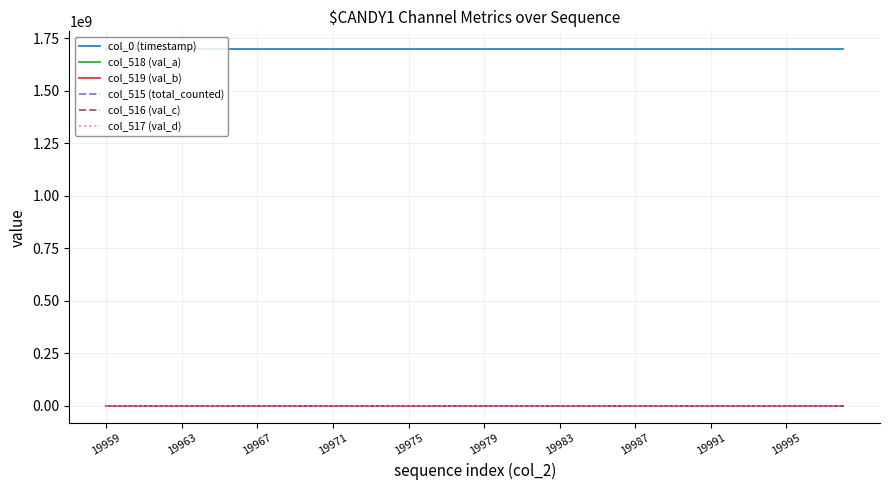

True or false: col_0 (timestamp) and col_515 (total_counted) cross at least once.

False